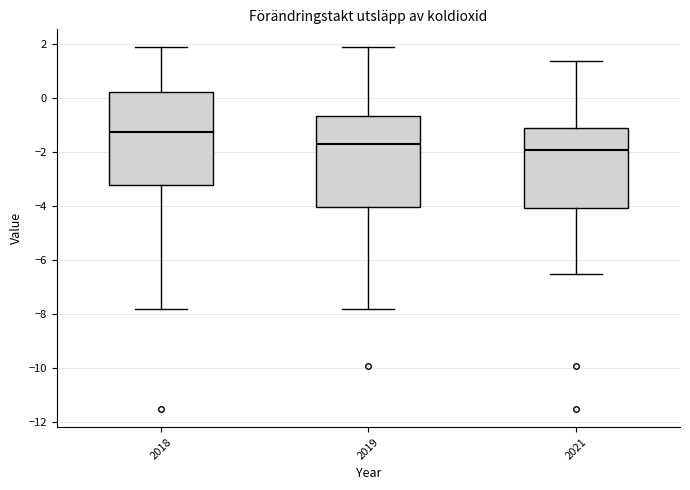

Reading left to right, transcribe this box plot: for each box, give where its median line is, the range the box spans, and where its two whiskers end, as read against the y-axis. The values are not printed on the chart, so give them approximately, as read against the axis.

2018: median -1.2, box -3.2 to 0.2, whiskers -7.8 to 1.8
2019: median -1.8, box -4.0 to -0.6, whiskers -7.8 to 1.8
2021: median -2.0, box -4.0 to -1.2, whiskers -6.6 to 1.4